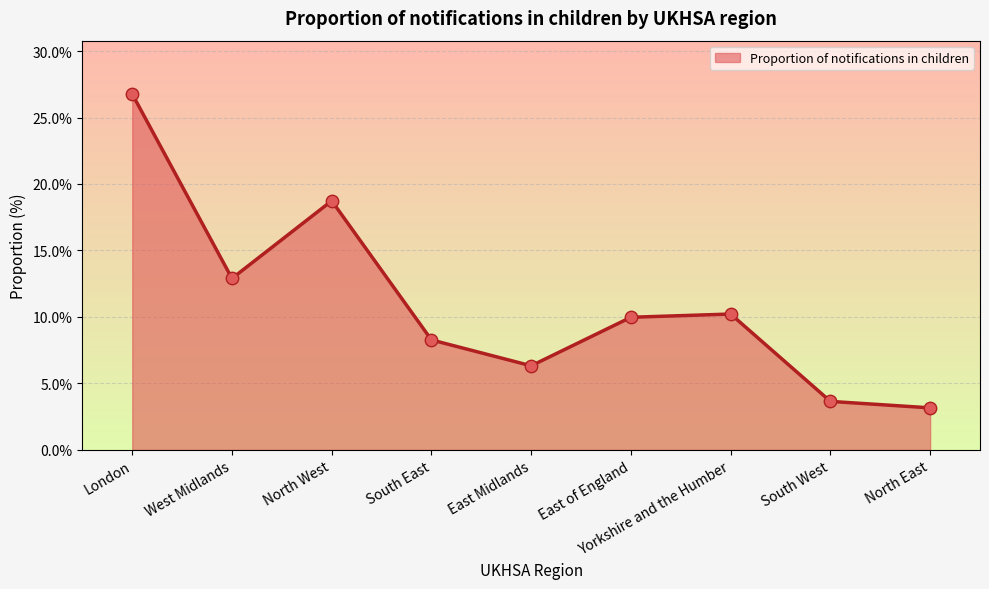

Which has a higher value, London or East of England?

London